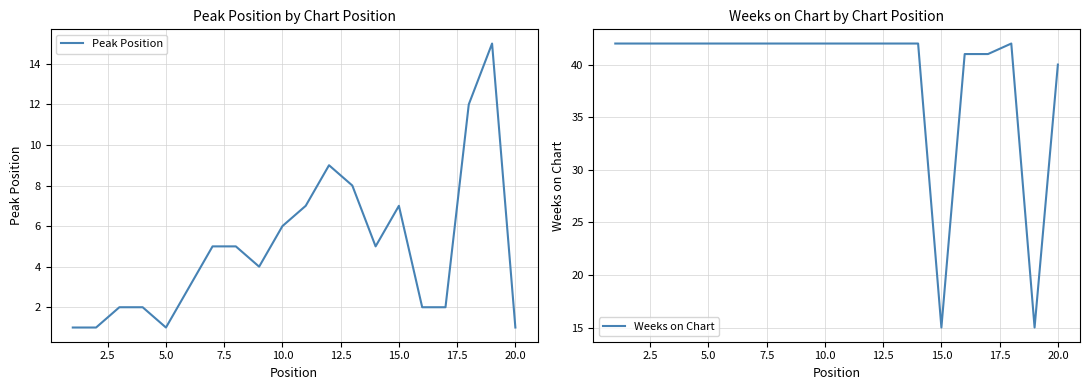

True or false: Weeks on Chart and Peak Position intersect in this chart.

False